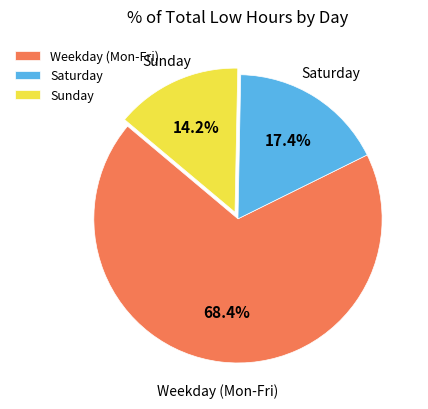

To the nearest percent, what is the average slice percentage?

33%